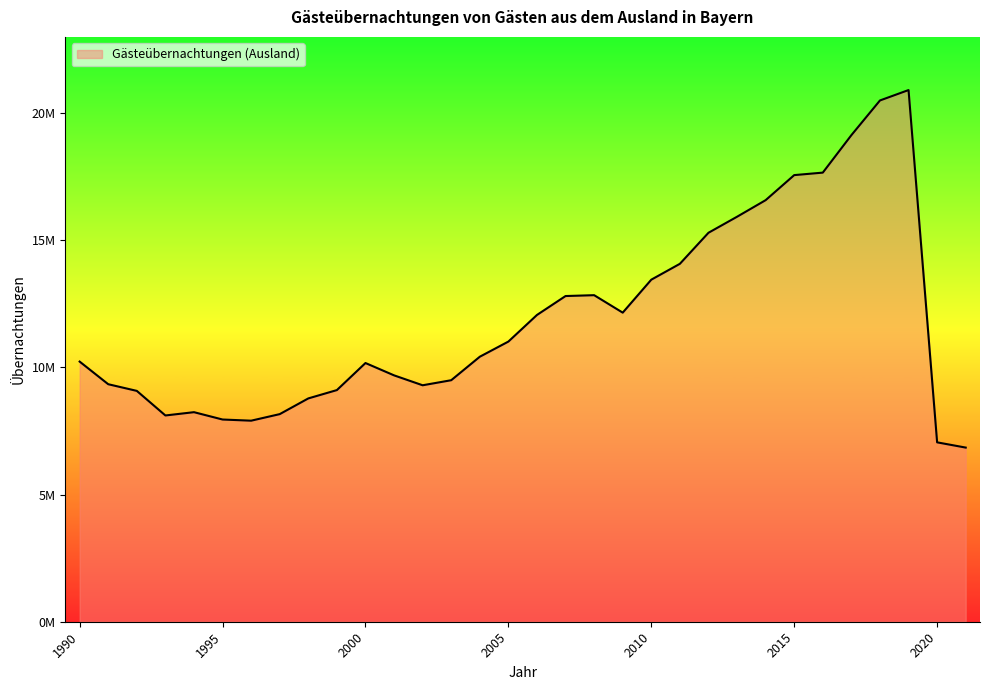

How many data points are less than 10417051?

16